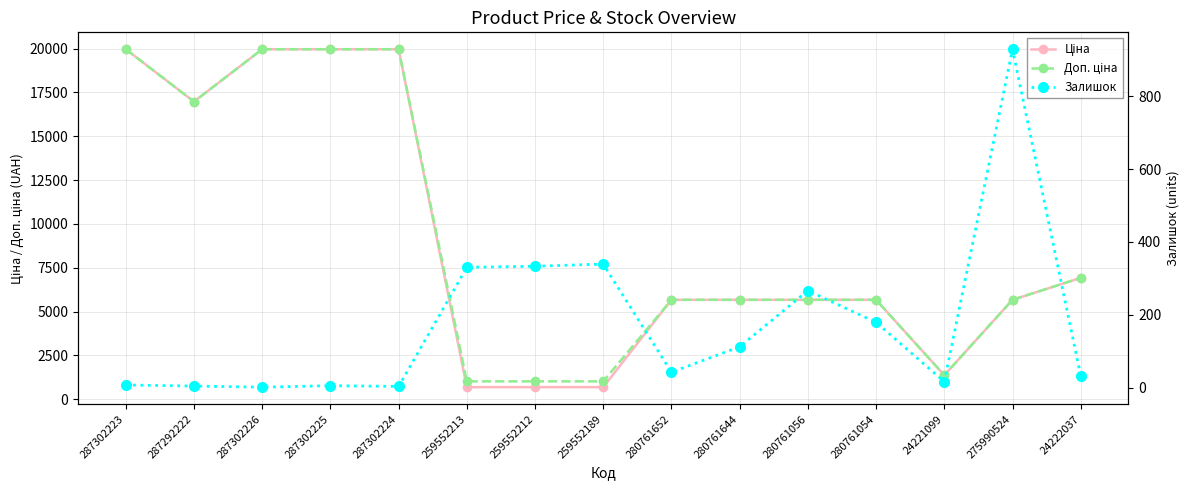

What is the value of the Ціна point at the 14th from the left?

5673.8